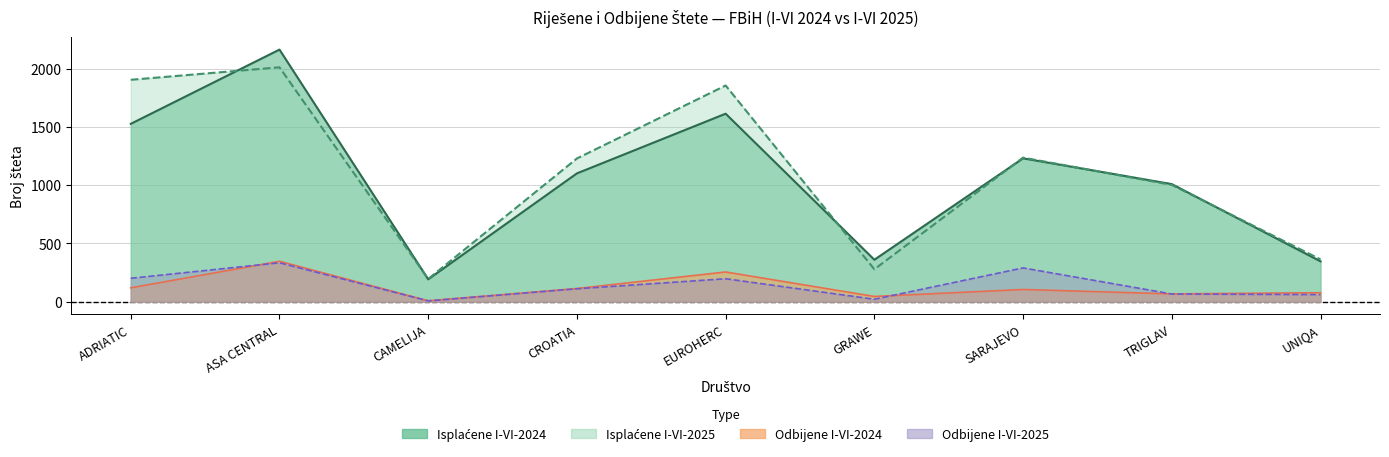

Which label corresponds to the largest value in the chart?

ASA CENTRAL